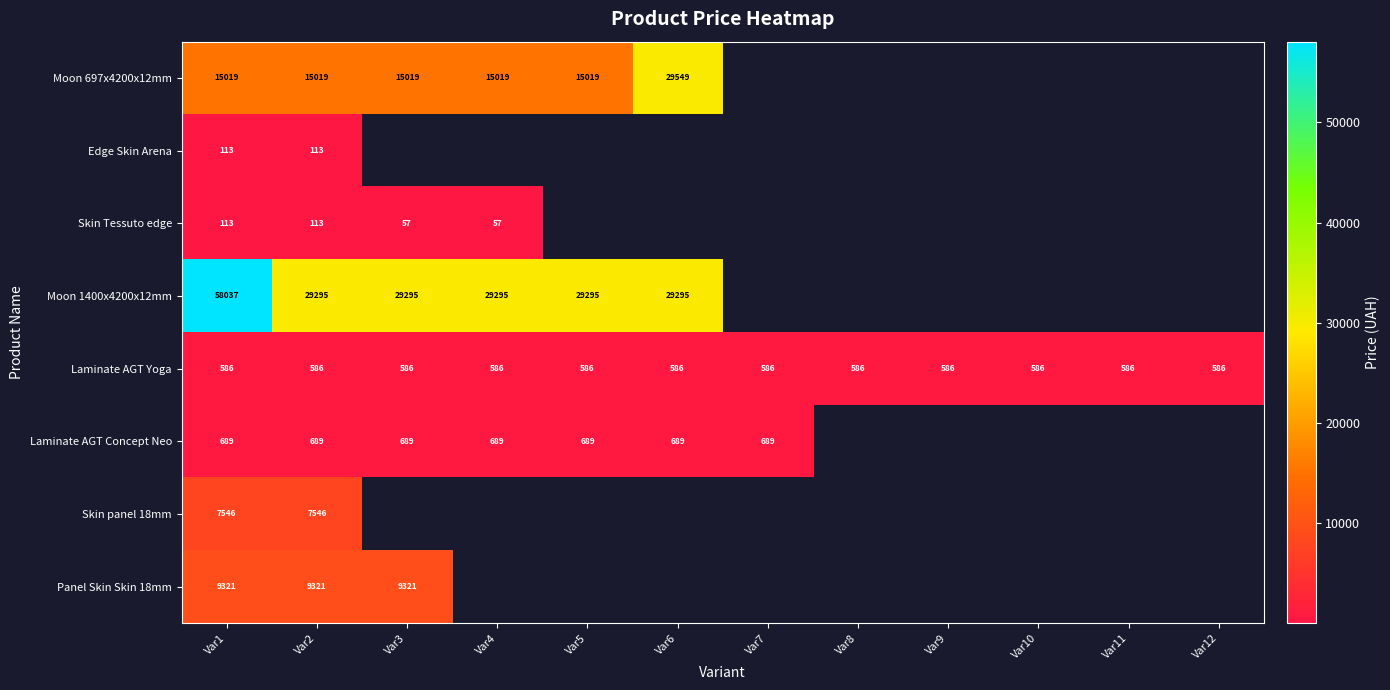

Is it true that Laminate AGT Yoga equals 586.0 at Var11?

True